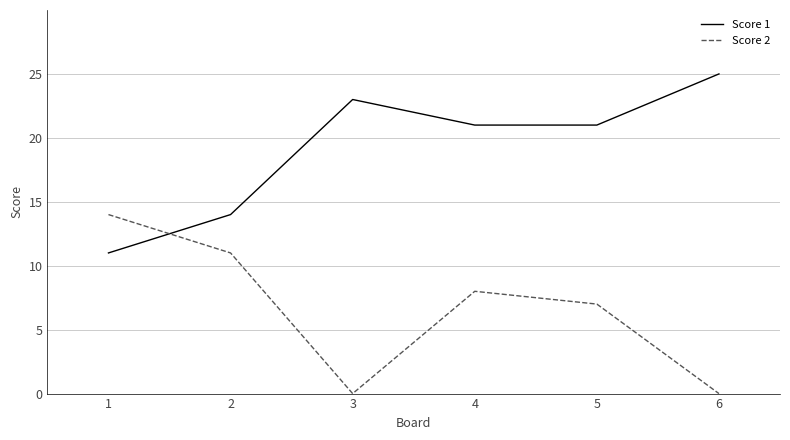

At which label does Score 1 first exceed 21?

3